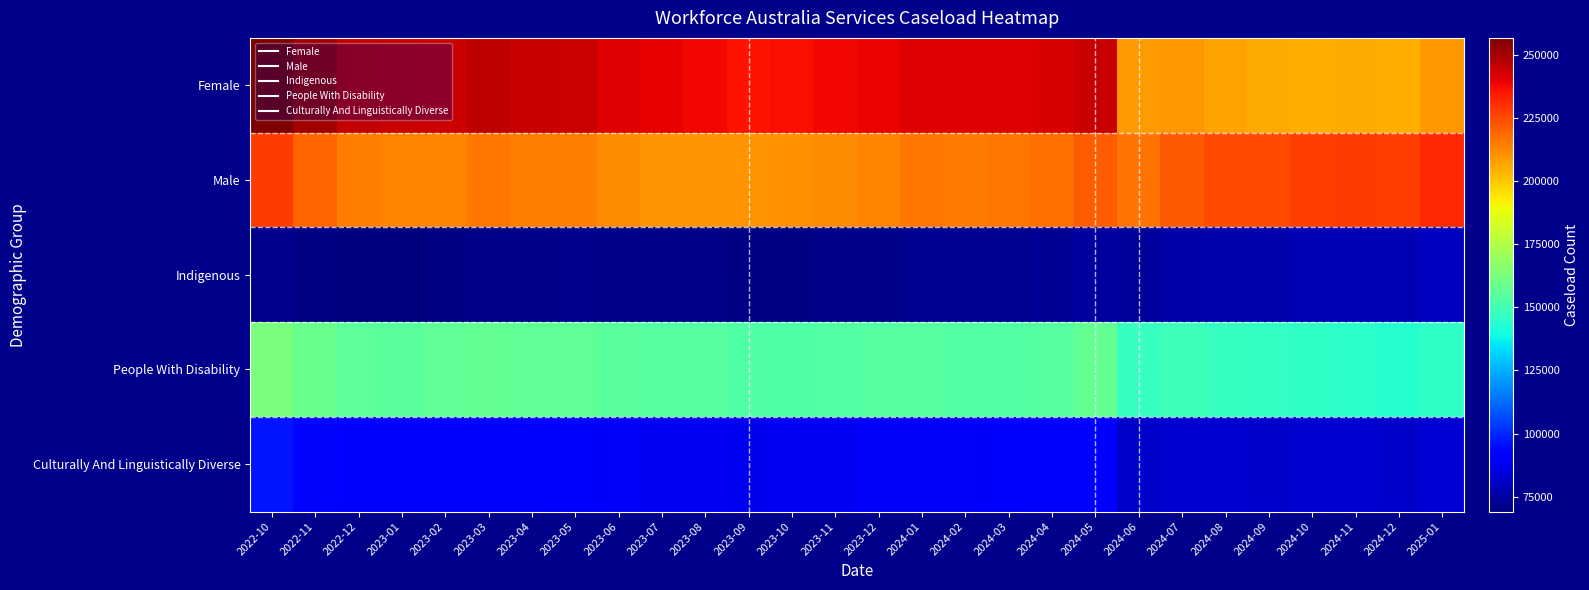

Between 2023-08 and 2023-10, which series saw the biggest shift?

Female